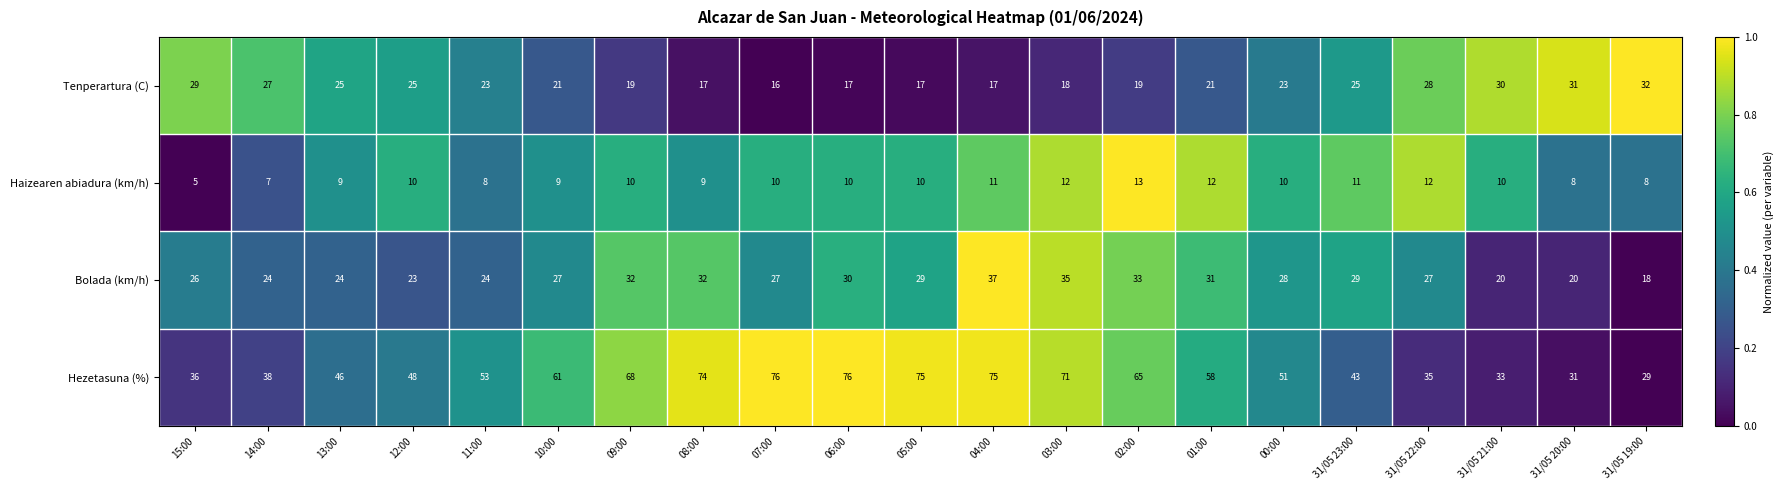

What is the difference between the maximum and minimum values in the Tenperartura (C) series?

16